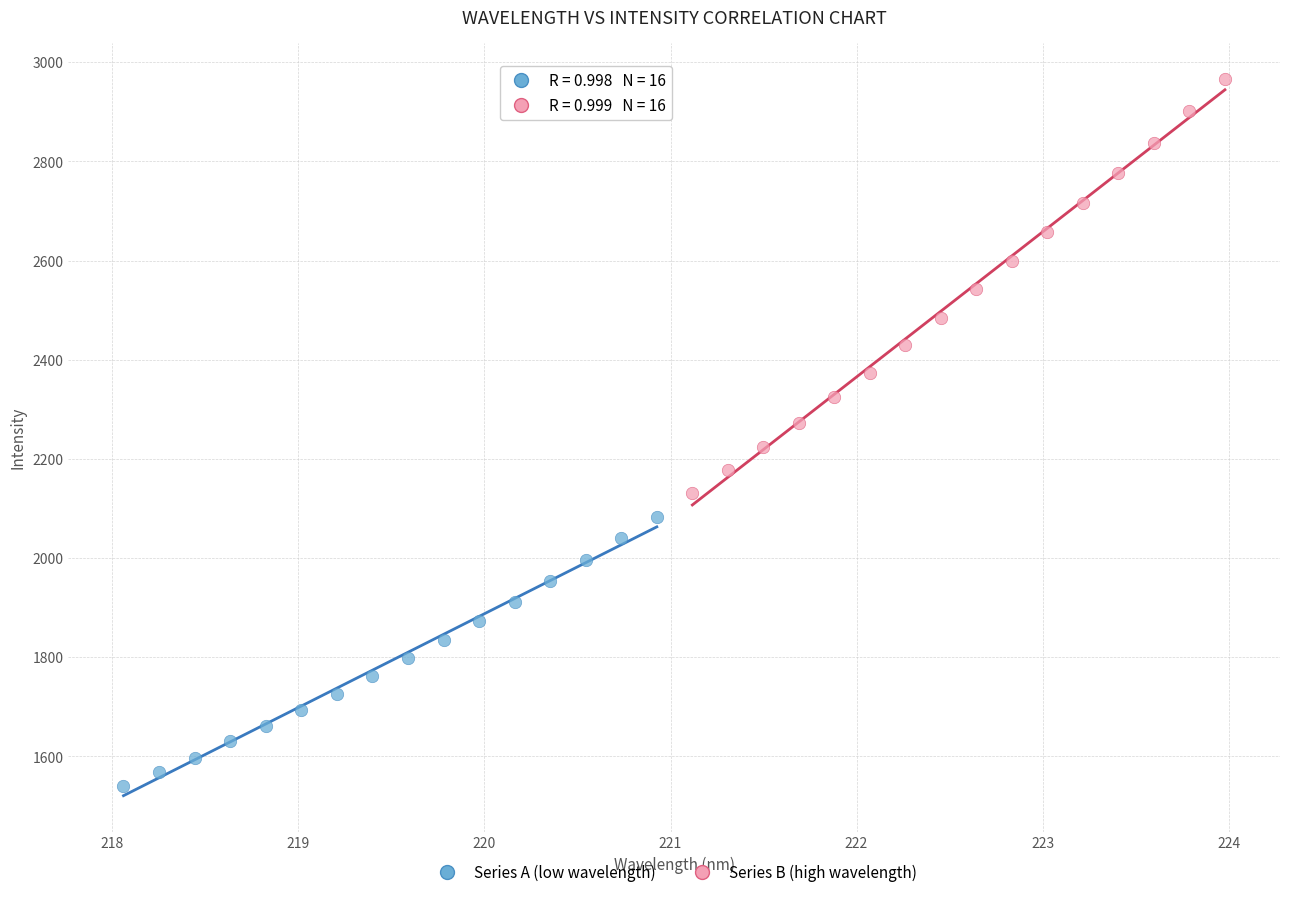

Which series has the widest spread of Y values?

Series B (high wavelength)